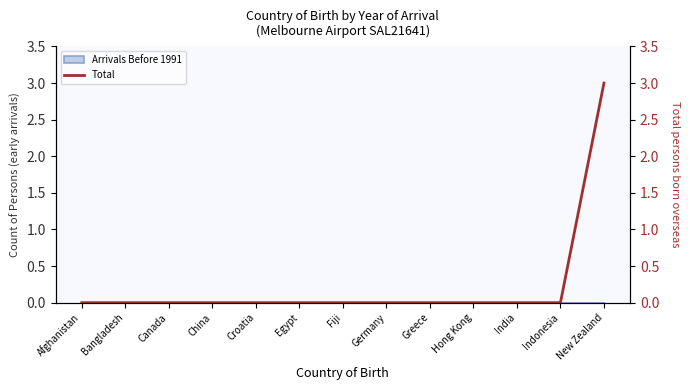

How many values are above zero?

1